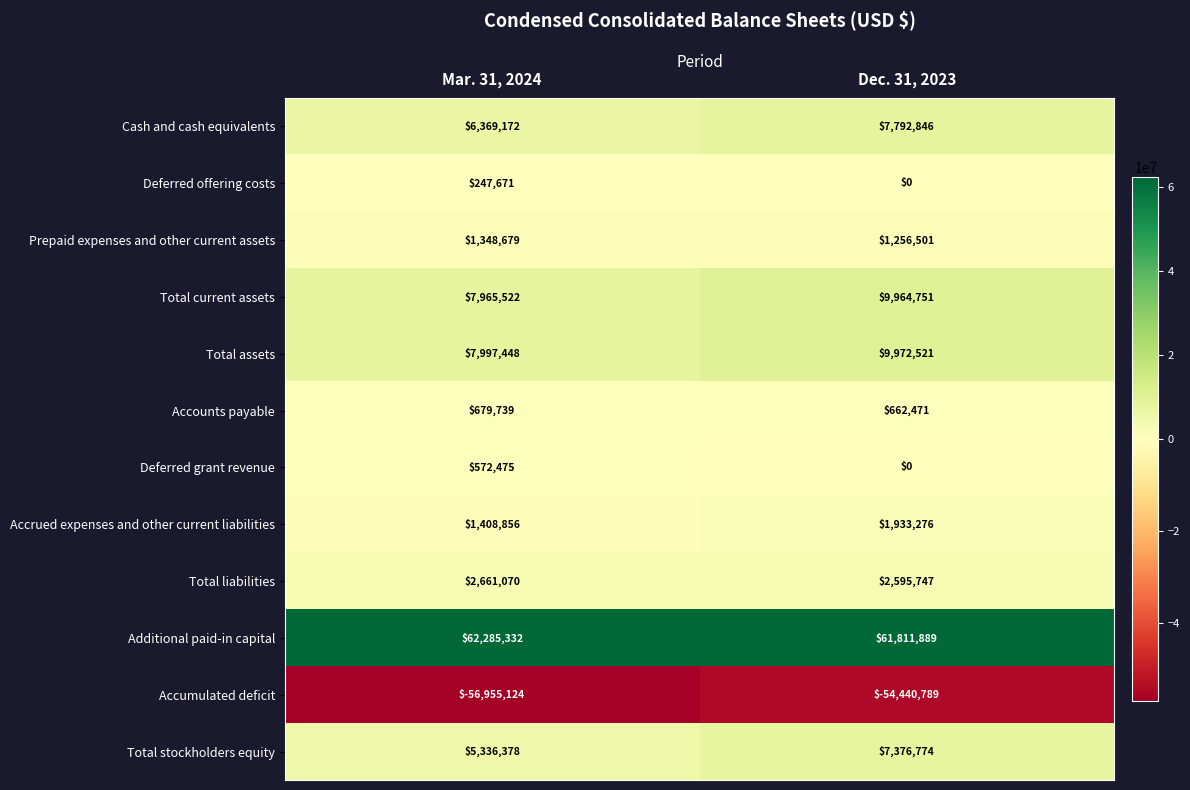

Which series has the largest range (max minus min)?

Accumulated deficit